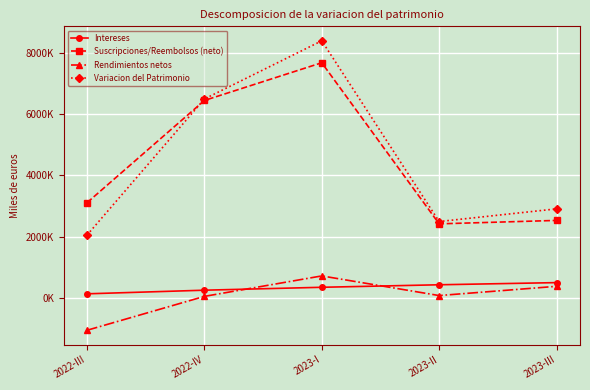

Is it true that Rendimientos netos equals 75496 at 2023-II?

True